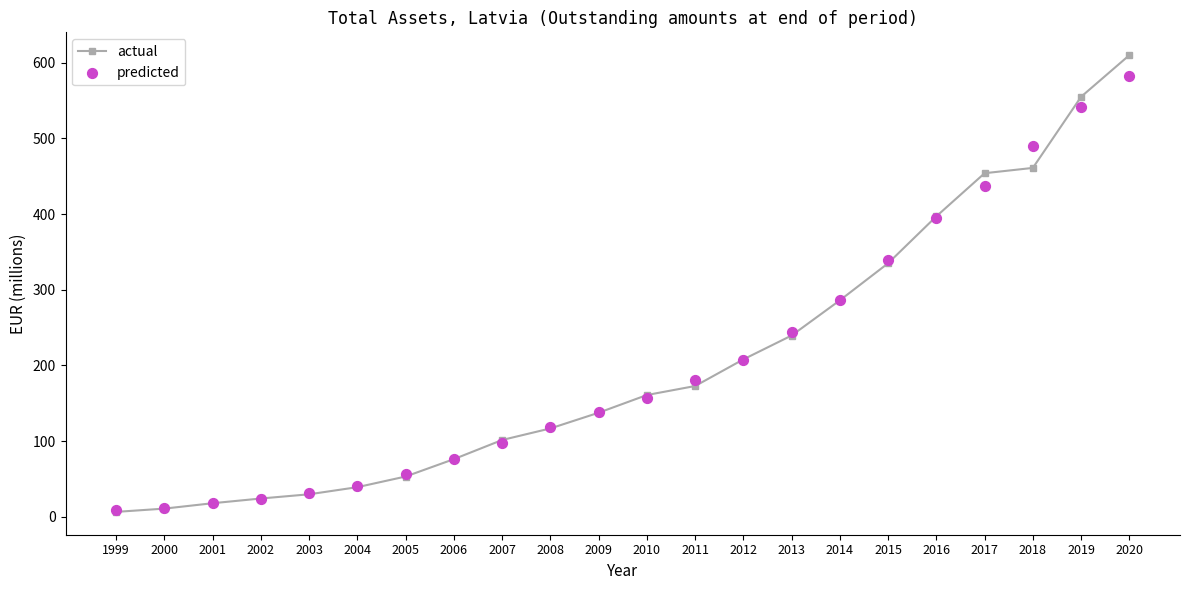

What are all the series names shown in the legend?

actual, predicted